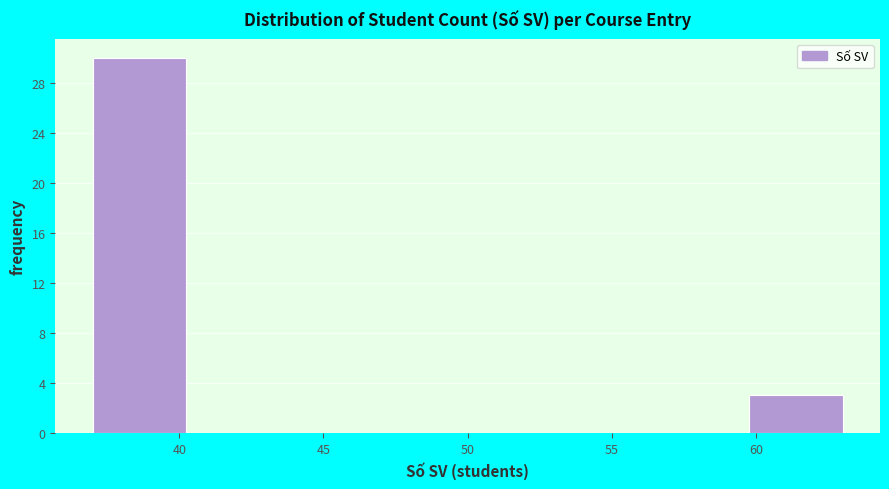

How tall is the bar that spans 37.00 to 40.25 on the x-axis? Neither the bar edges nor the heights are printed on the chart, so give them approximately, as read against the axes.

30